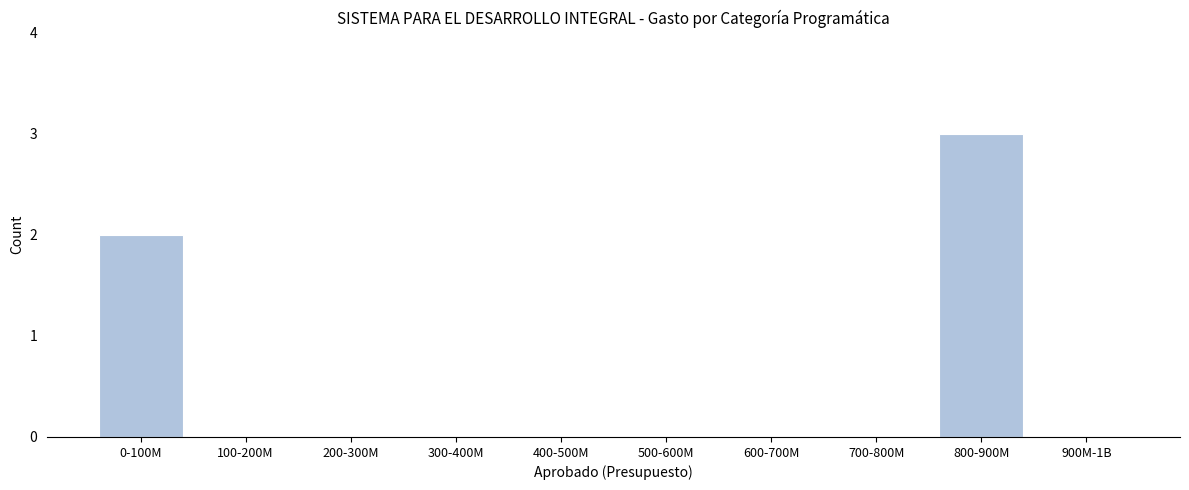

Reading left to right, transcribe all the data shown in this chart.

0-100M=2	100-200M=0	200-300M=0	300-400M=0	400-500M=0	500-600M=0	600-700M=0	700-800M=0	800-900M=3	900M-1B=0